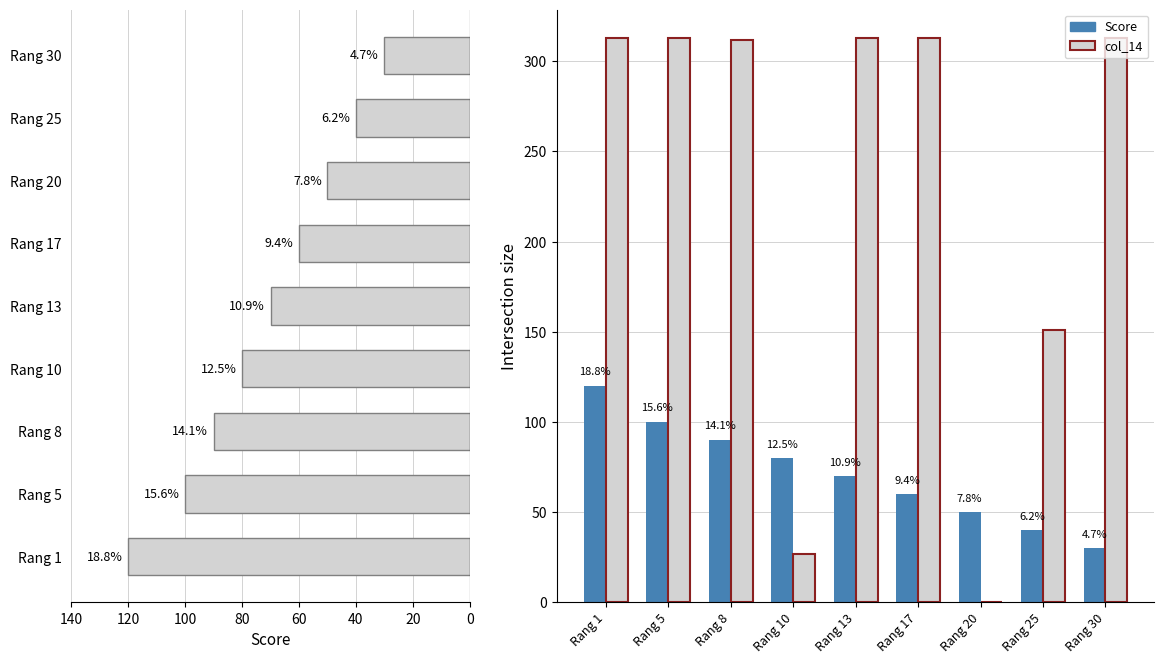

How many bars are there in each group?

2